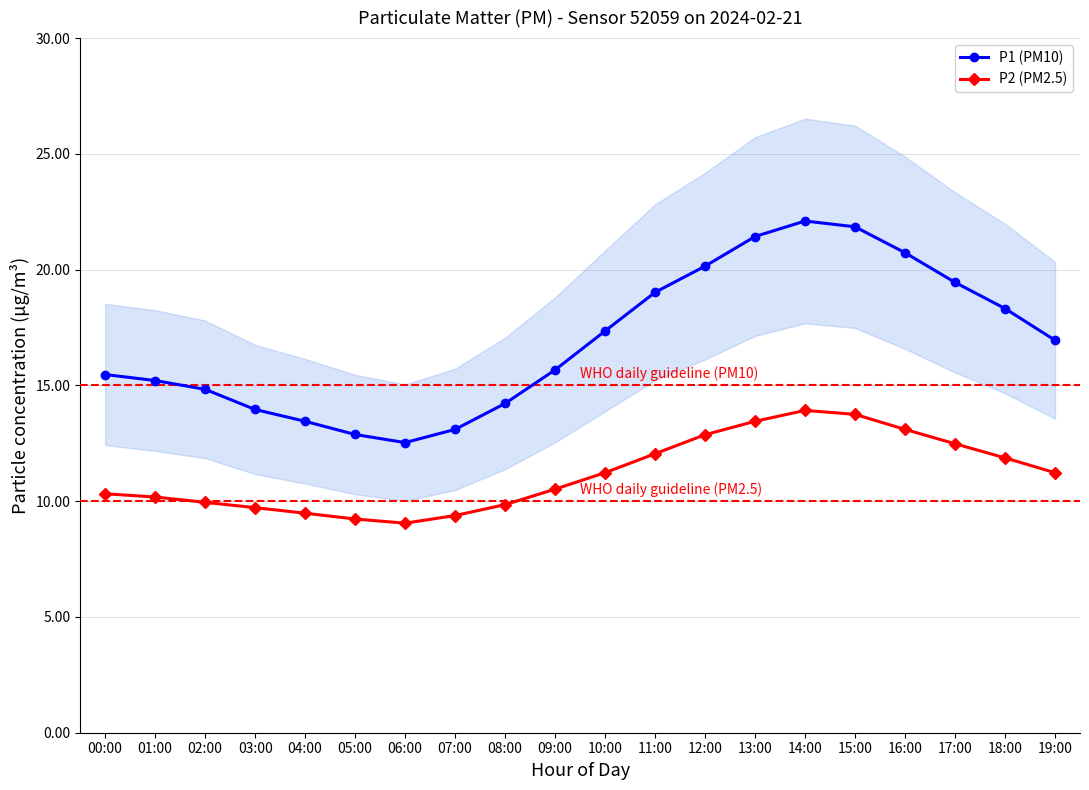

List the labels in order of P2 (PM2.5) value, smallest first.

06:00, 05:00, 07:00, 04:00, 03:00, 08:00, 02:00, 01:00, 00:00, 09:00, 10:00, 19:00, 18:00, 11:00, 17:00, 12:00, 16:00, 13:00, 15:00, 14:00